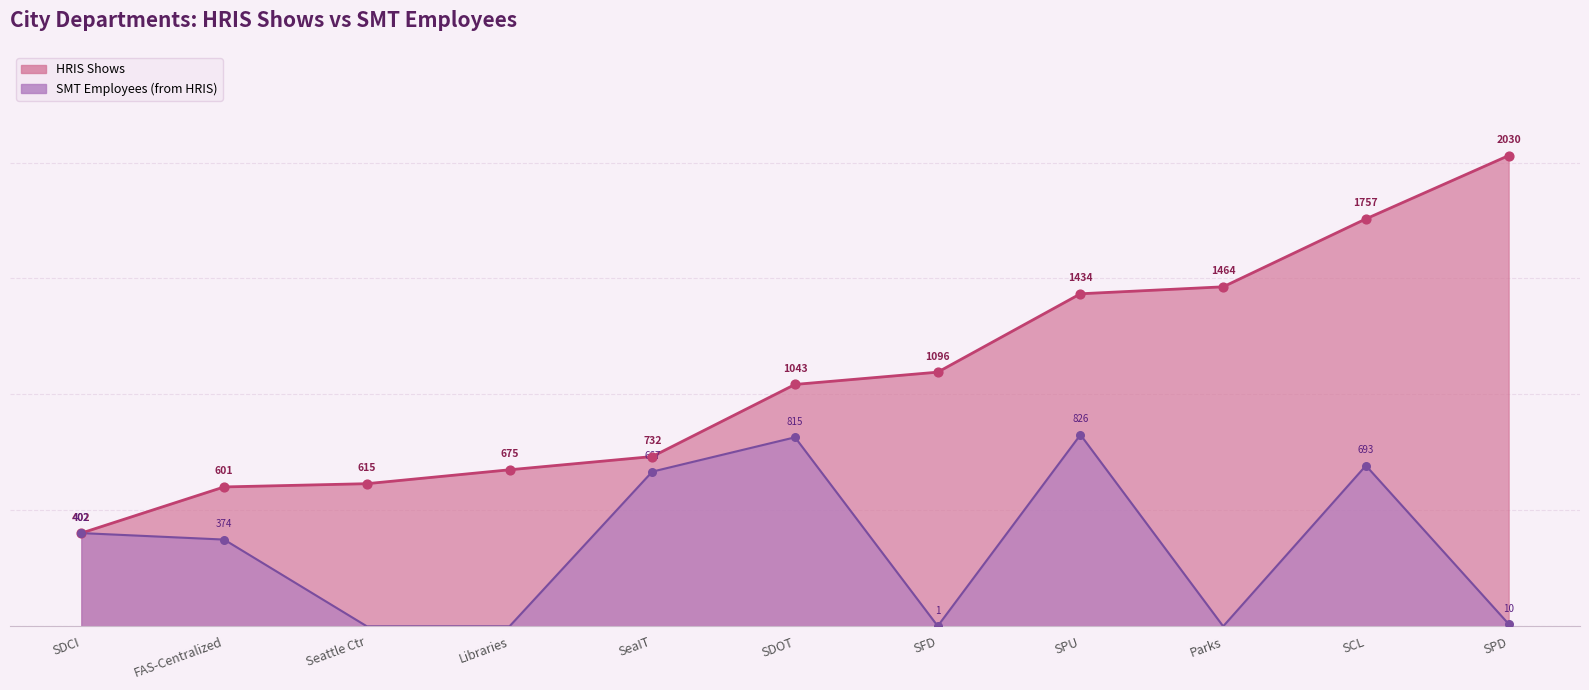

Which series contains the lowest Y value?

SMT Employees (from HRIS)